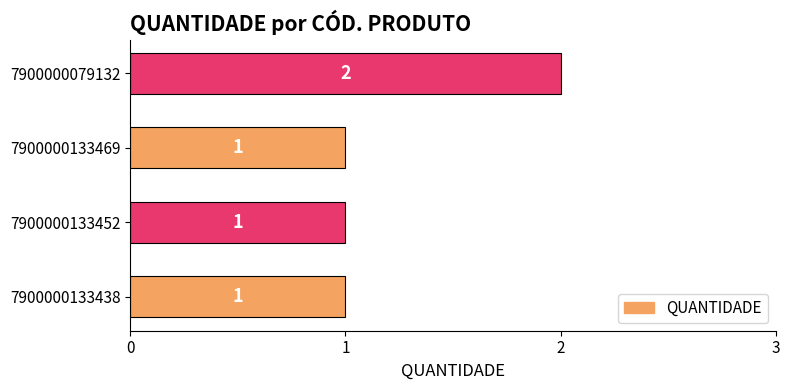

What is the maximum value shown in the chart?

2